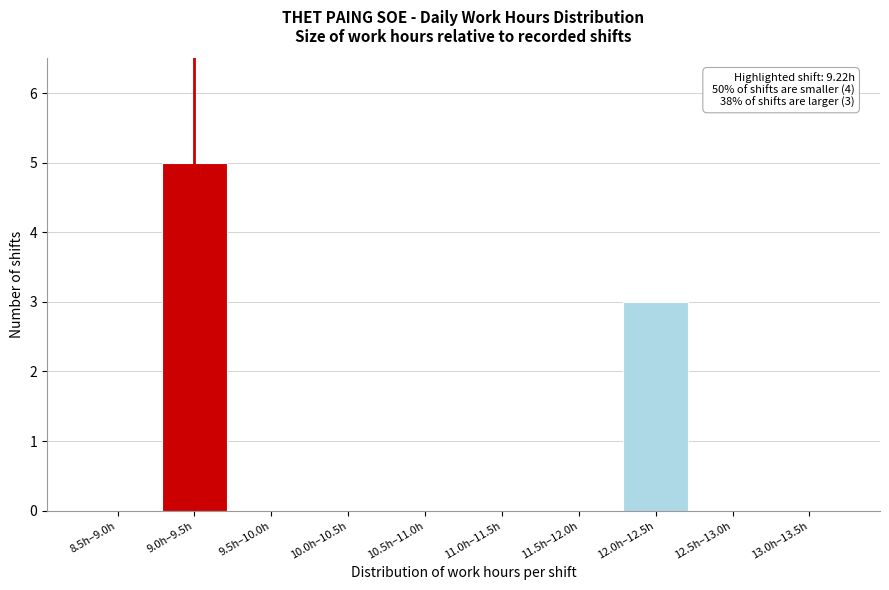

Reading left to right, transcribe all the data shown in this chart.

8.5h–9.0h=0	9.0h–9.5h=5	9.5h–10.0h=0	10.0h–10.5h=0	10.5h–11.0h=0	11.0h–11.5h=0	11.5h–12.0h=0	12.0h–12.5h=3	12.5h–13.0h=0	13.0h–13.5h=0